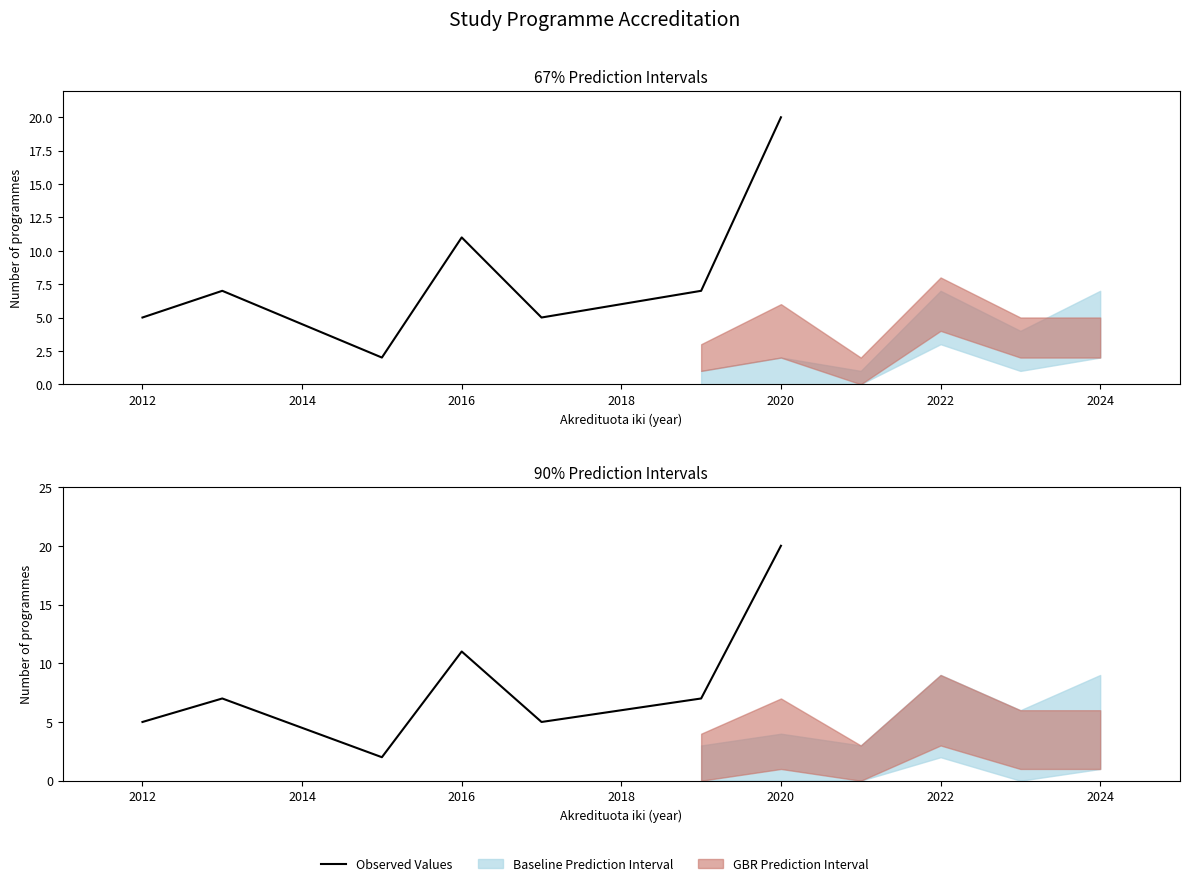

What is the average value?

8